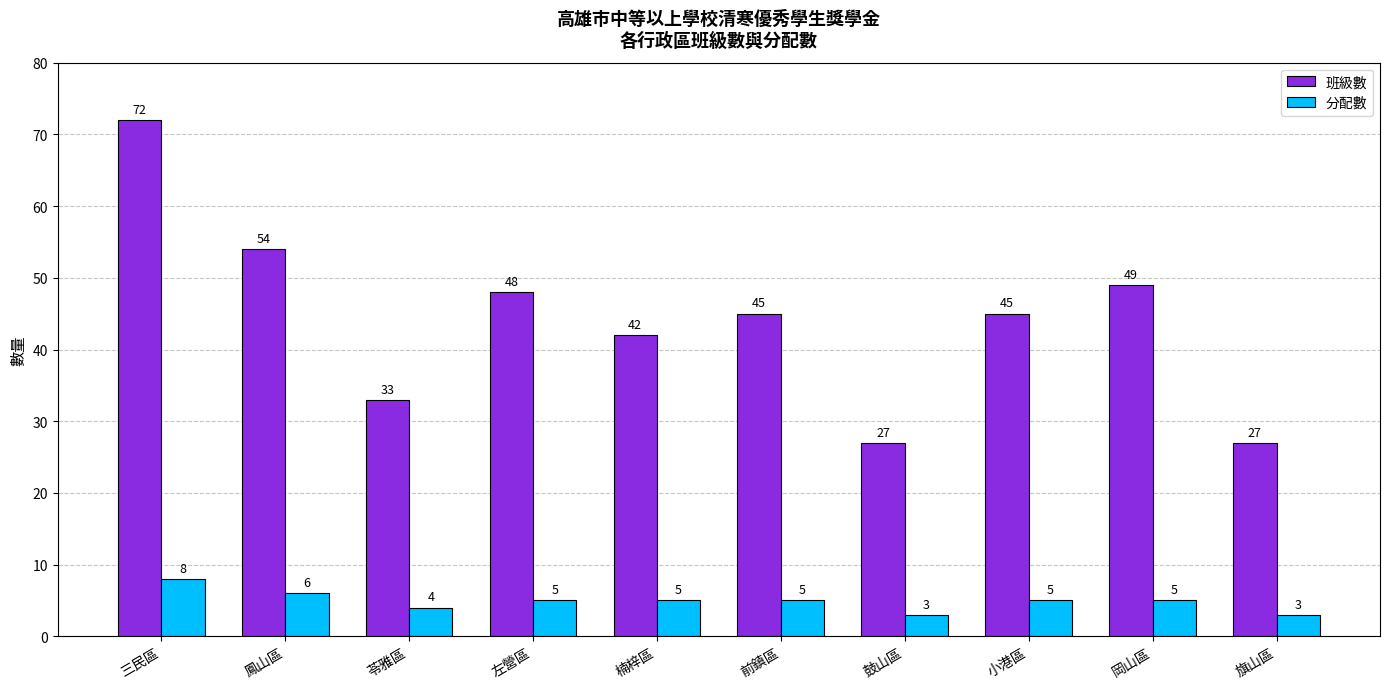

Which label corresponds to the largest value in the chart?

三民區